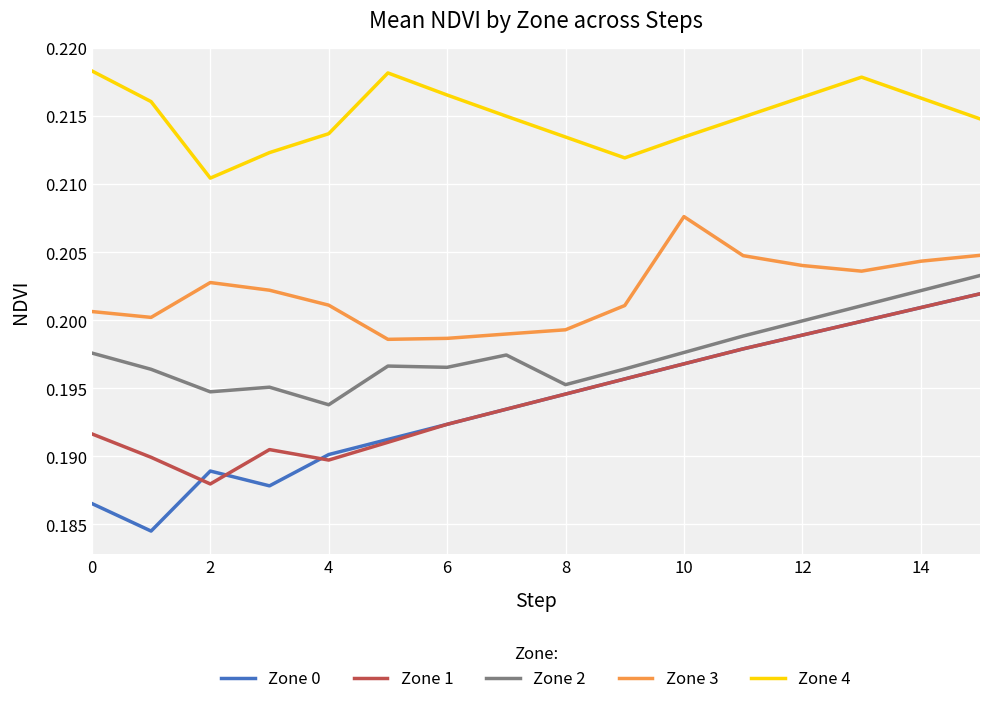

True or false: Zone 0 and Zone 3 cross at least once.

False